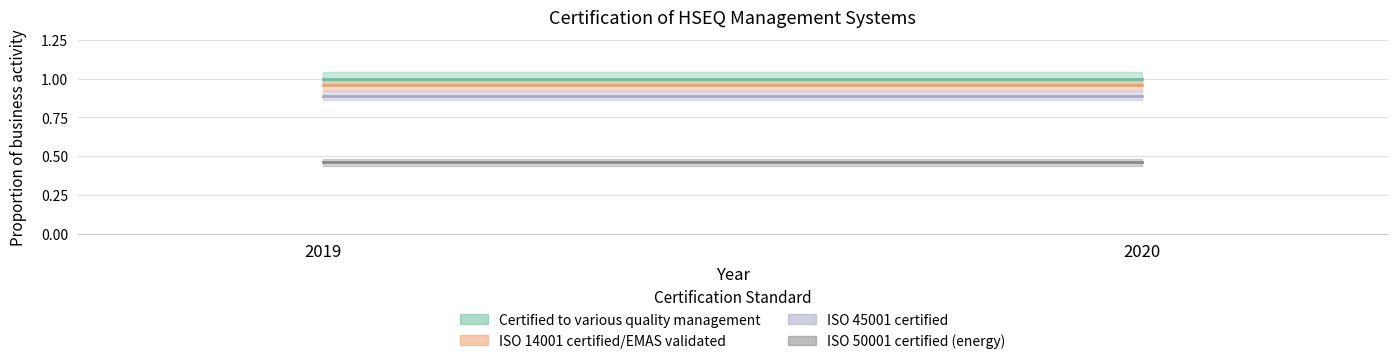

What is the value of the ISO 45001 certified point at the 2nd from the left?

0.9